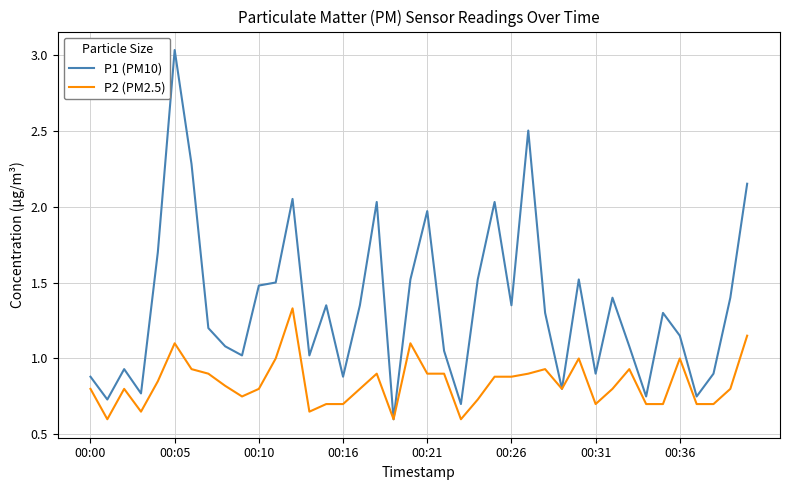

What is the lowest value of the P1 (PM10) series?

0.6